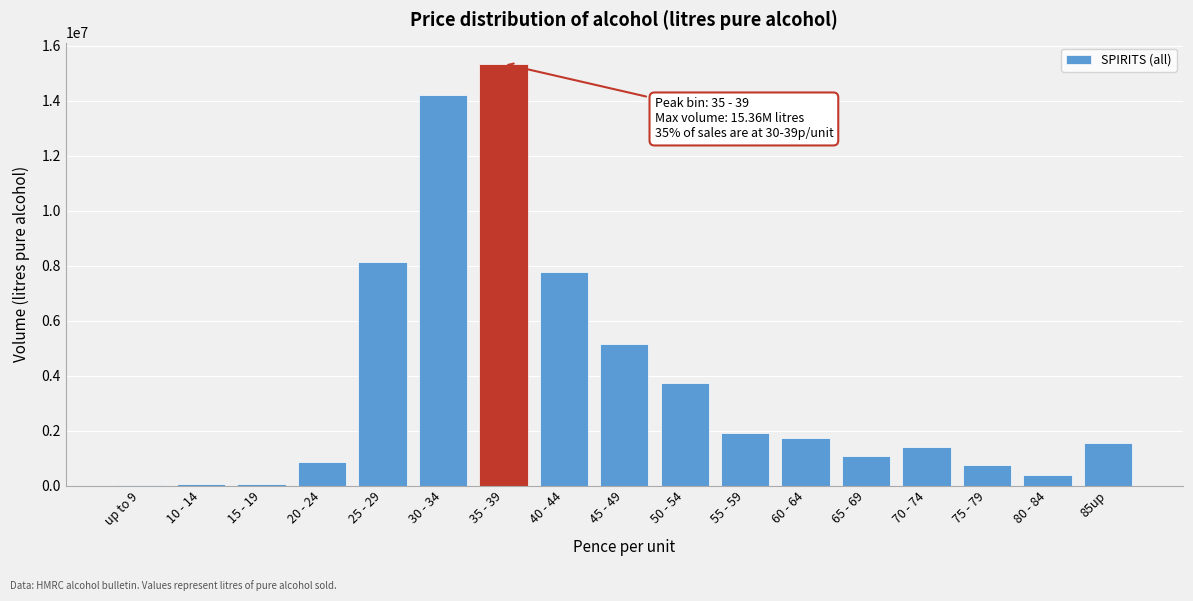

Is it true that the value at 50 - 54 is 6073371.3?

False